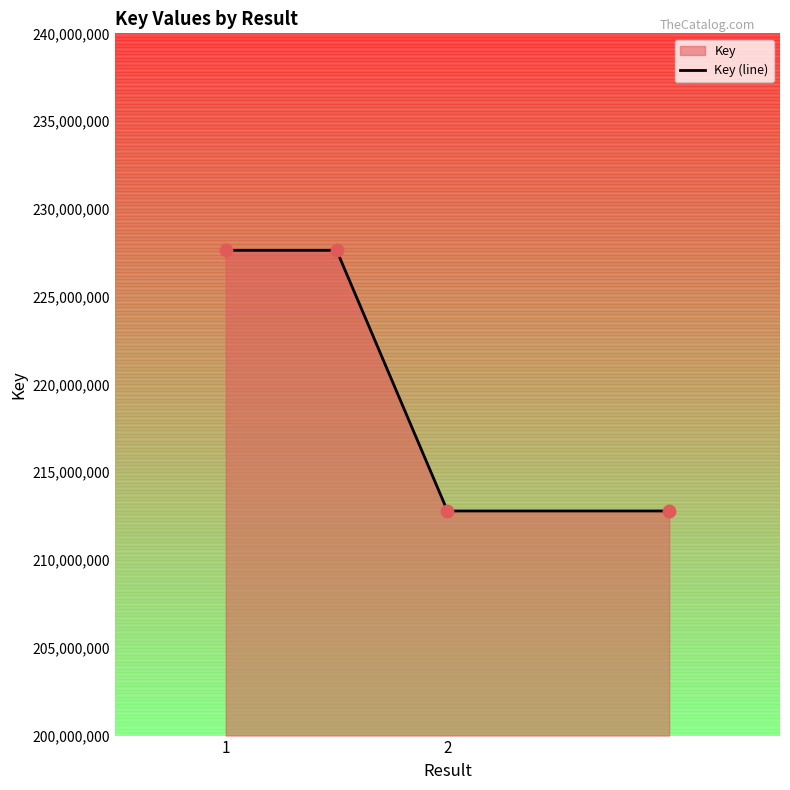

What is the average value?

220217602